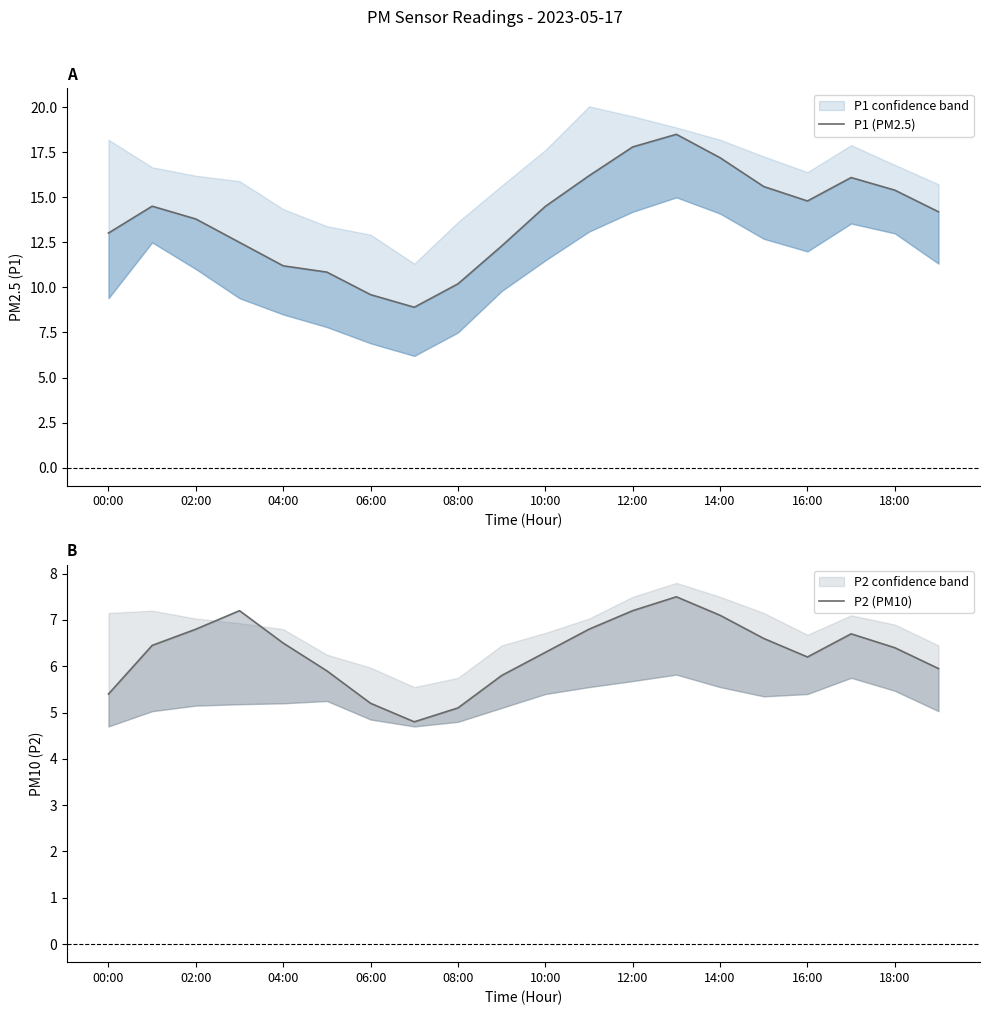

What are all the series names shown in the legend?

P1 (PM2.5), P2 (PM10)